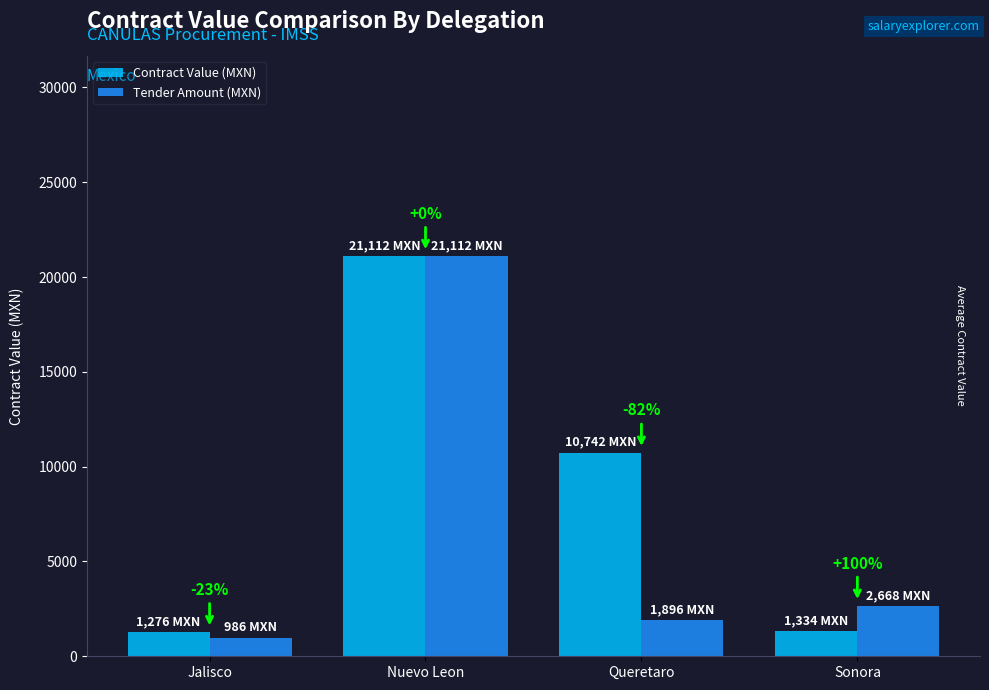

Does the chart contain stacked bars?

No